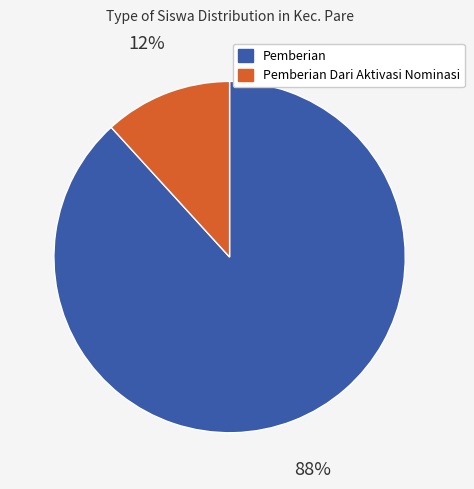

To the nearest percent, what is the difference between the largest and smallest slice percentages?

76%